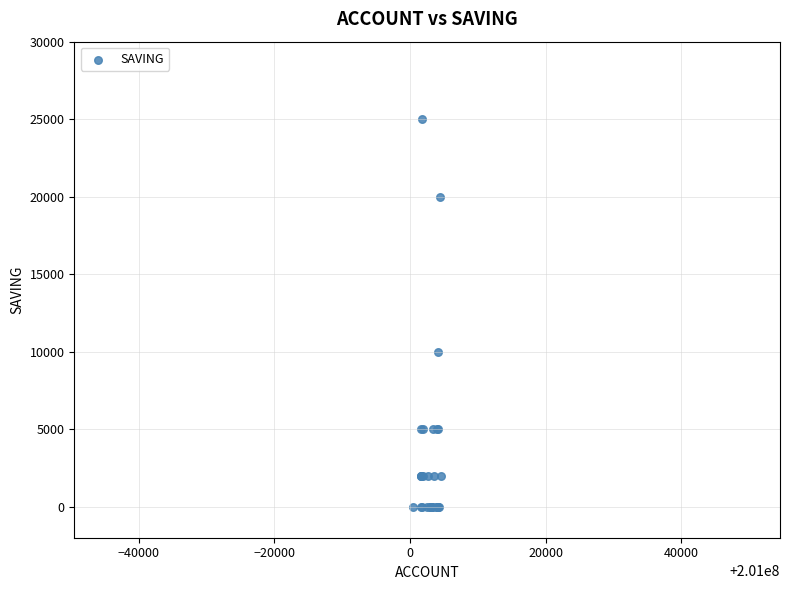

What Y value in the scatter plot is closest to 12500?

10000